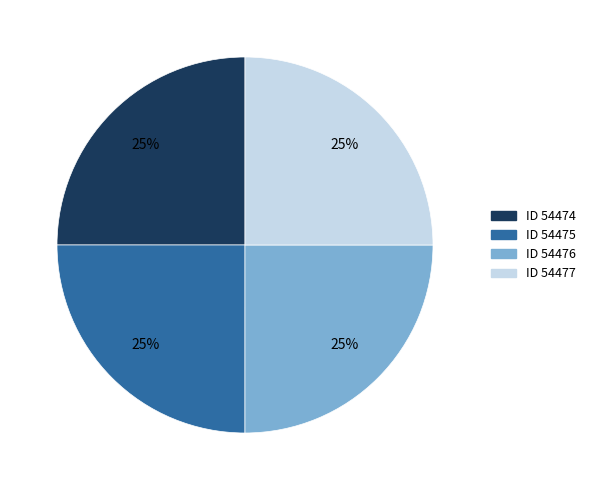

To the nearest percent, what is the combined percentage of ID 54474 and ID 54476?

50%